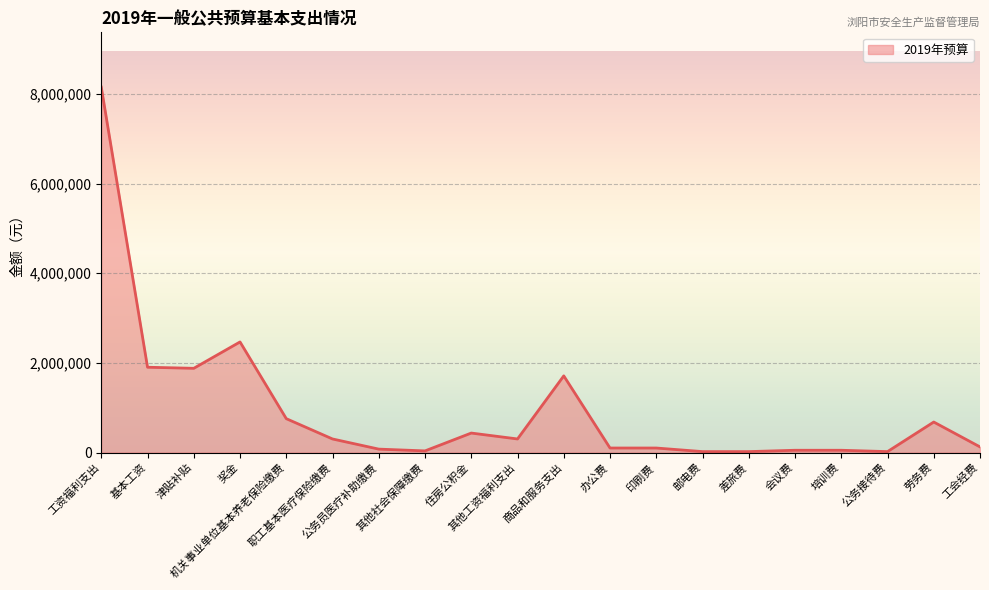

What is the greatest value displayed?

8152380